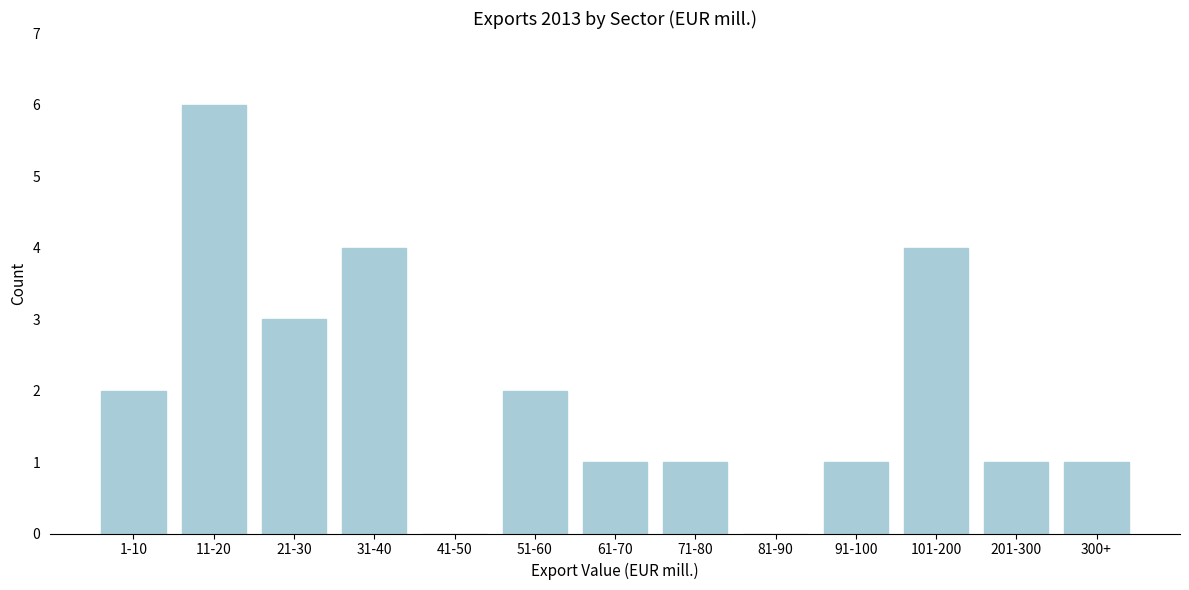

Reading right to left, transcribe all the data shown in this chart.

300+=1	201-300=1	101-200=4	91-100=1	81-90=0	71-80=1	61-70=1	51-60=2	41-50=0	31-40=4	21-30=3	11-20=6	1-10=2